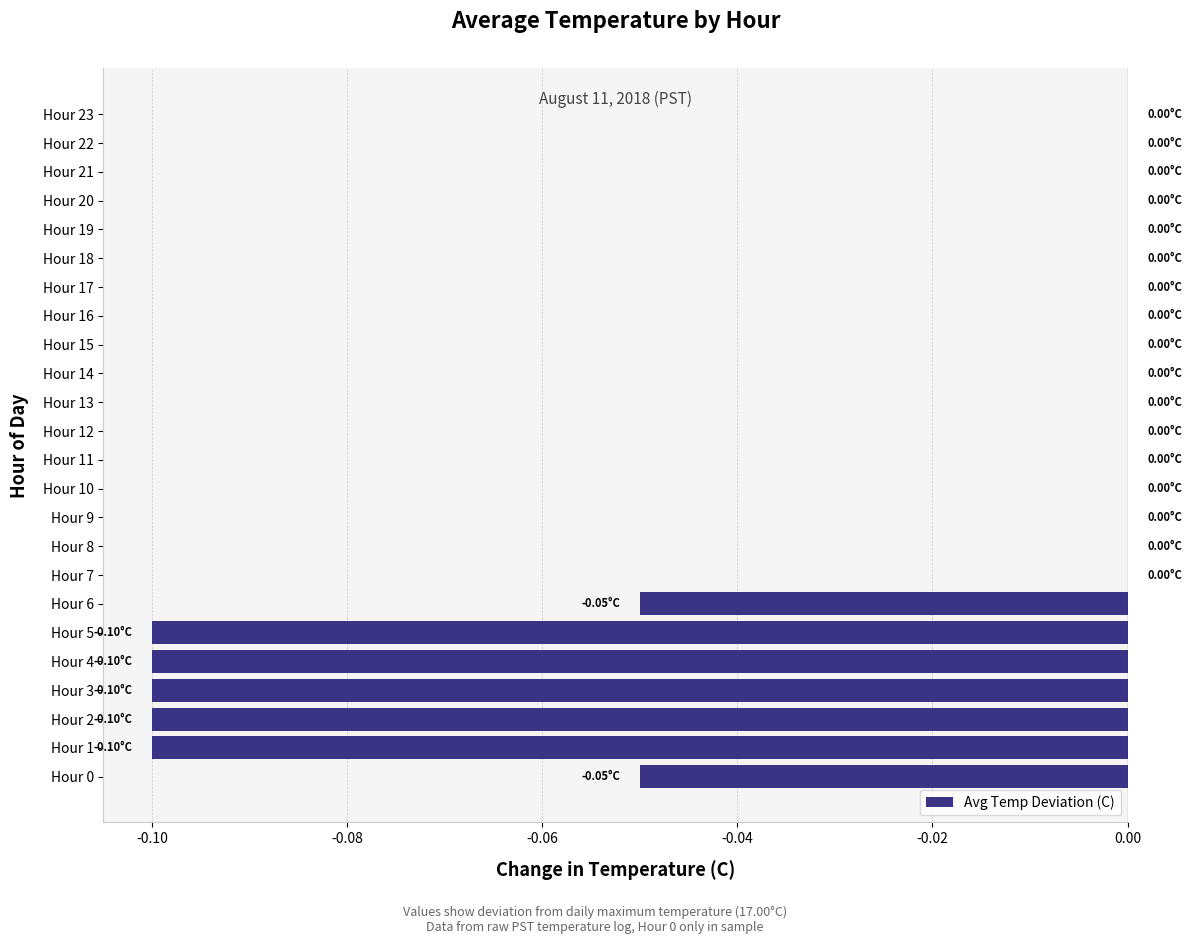

What is the sum of all values?

-0.6